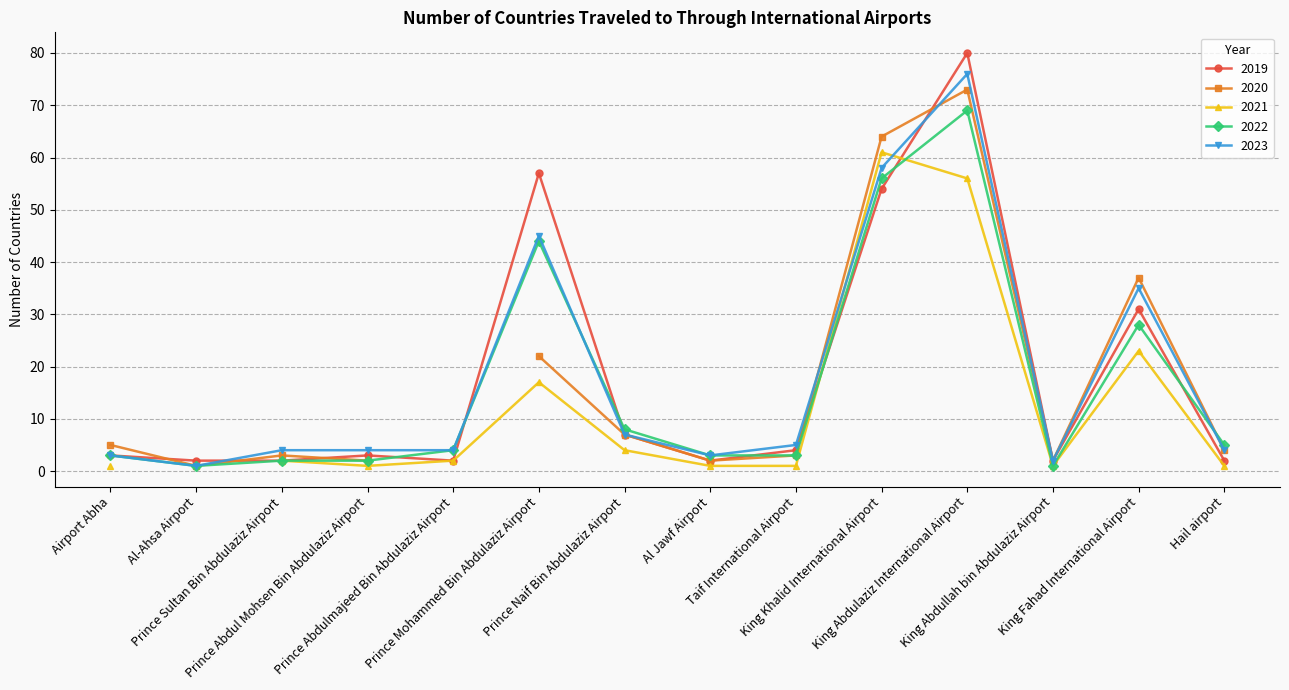

True or false: 2022 has more than 1 points higher than both neighbors.

True